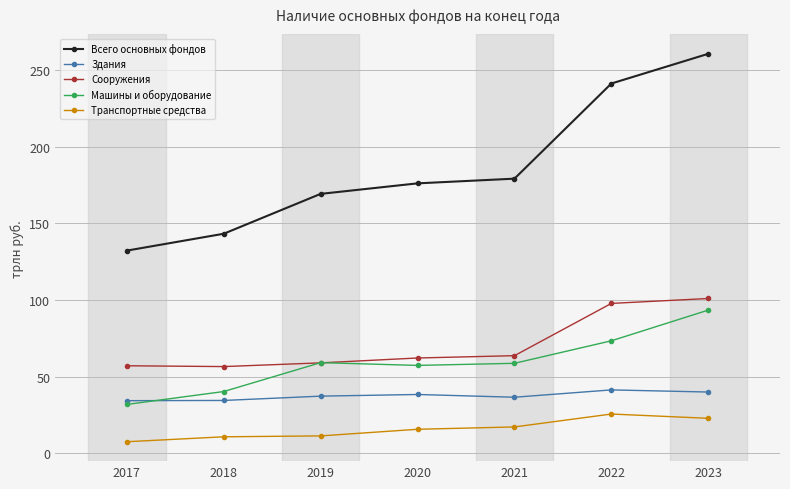

How many values in the Машины и оборудование series exceed 58?

4